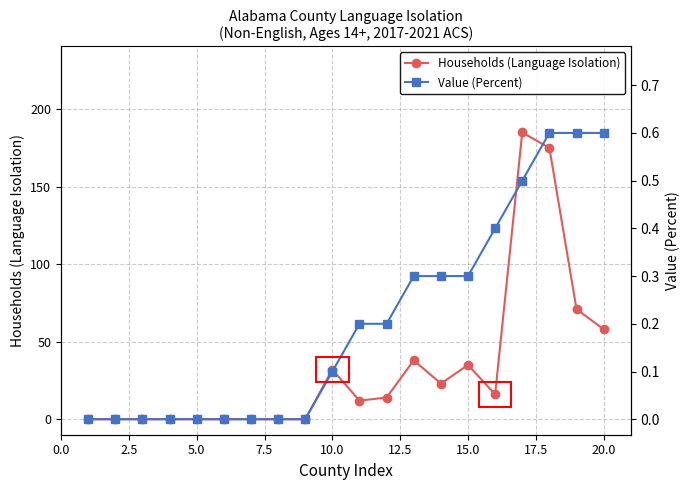

List the series in order of their peak value, lowest first.

Value (Percent), Households (Language Isolation)